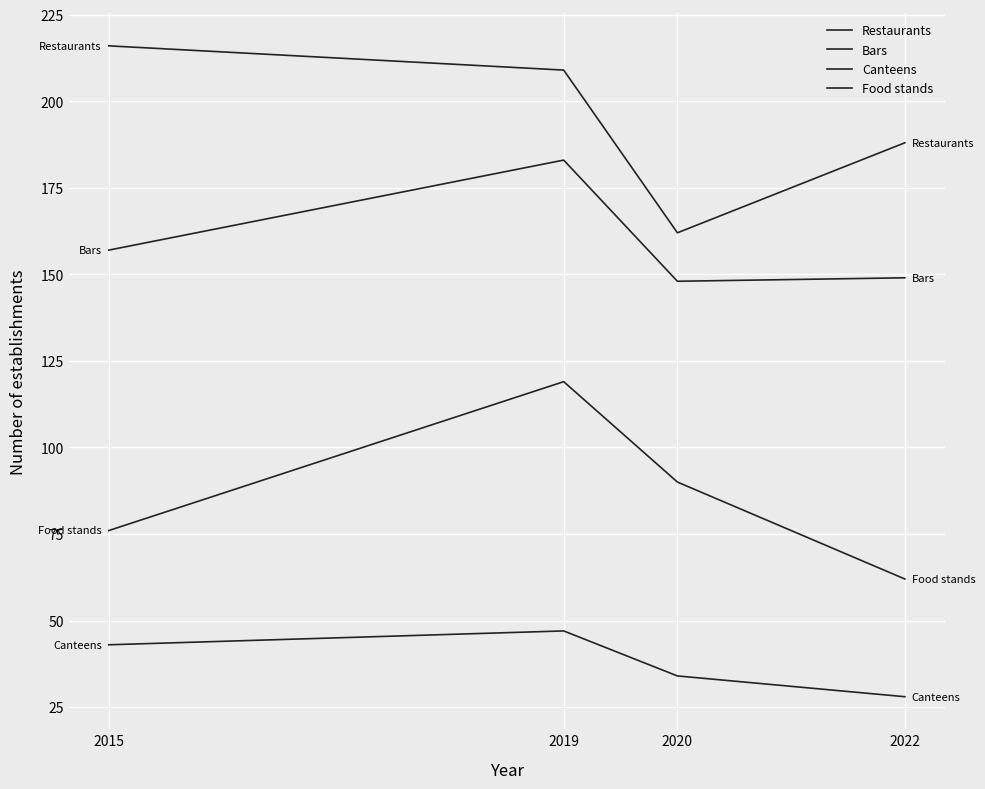

Rank the series by their maximum value, from highest to lowest.

Restaurants, Bars, Food stands, Canteens